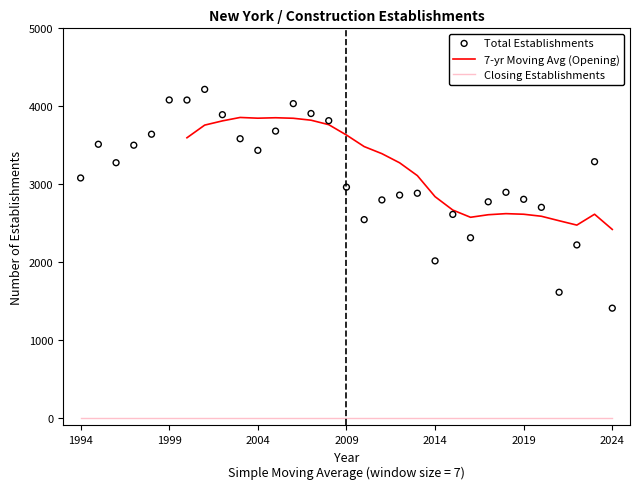

What is the total value across all series at 2019?

5608